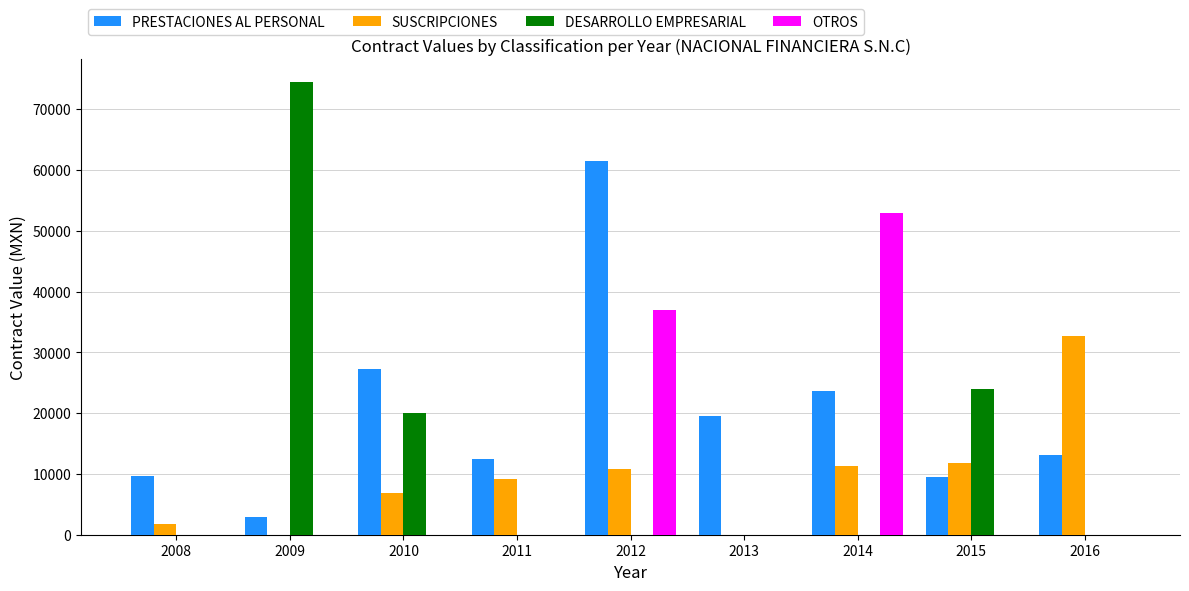

Is the value of SUSCRIPCIONES at 2016 greater than the value of OTROS at 2008?

Yes